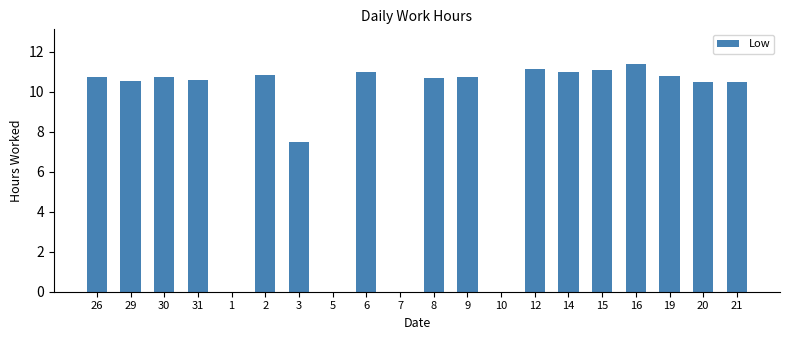

What is the change in value from 6 to 9?

-0.2